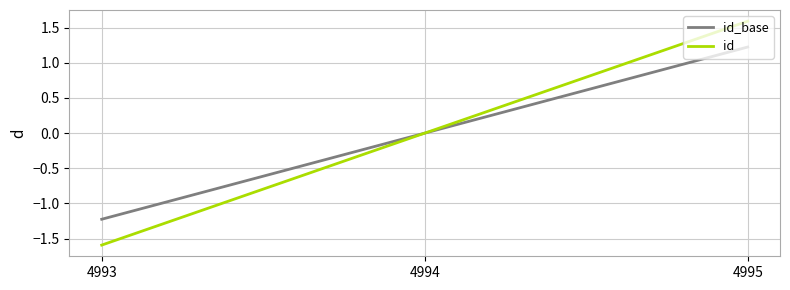

What is the maximum value for id?

1.6